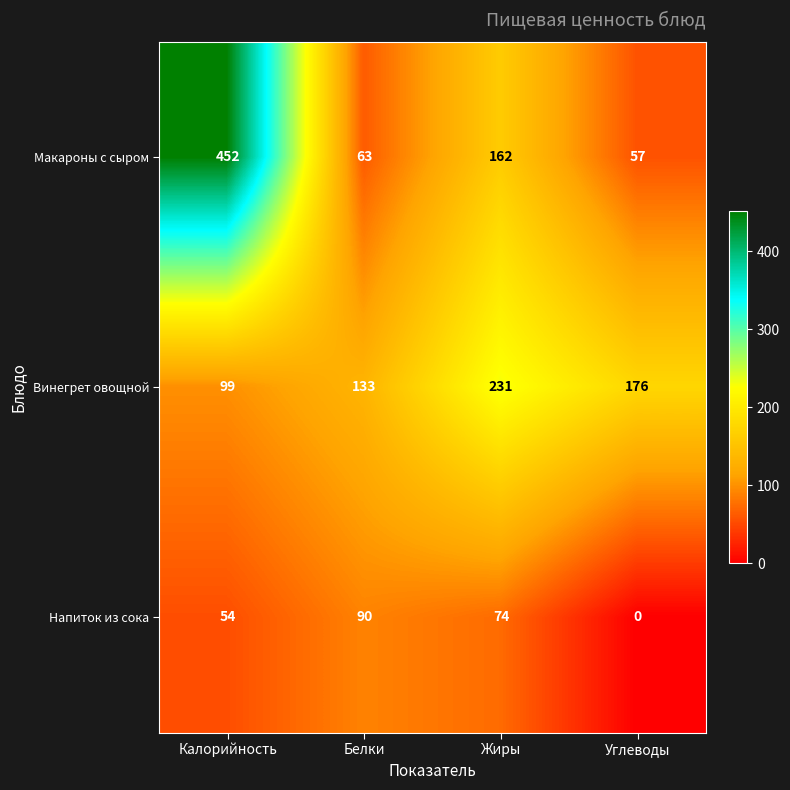

At which category is the sum across all series the highest?

Калорийность